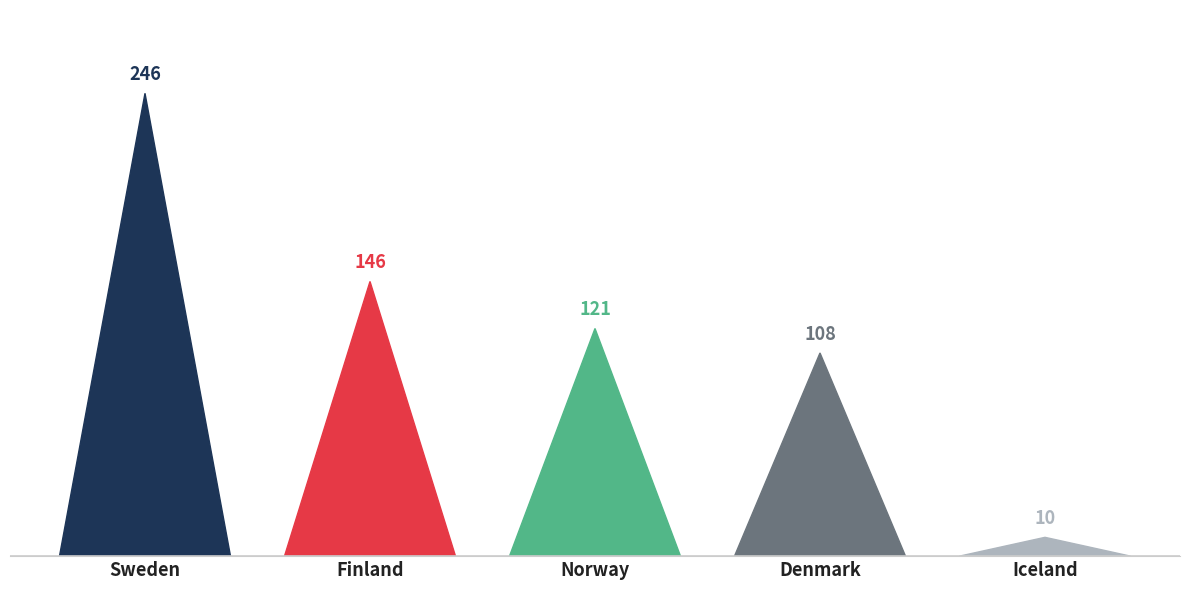

What is the difference between the second highest and minimum values?

136